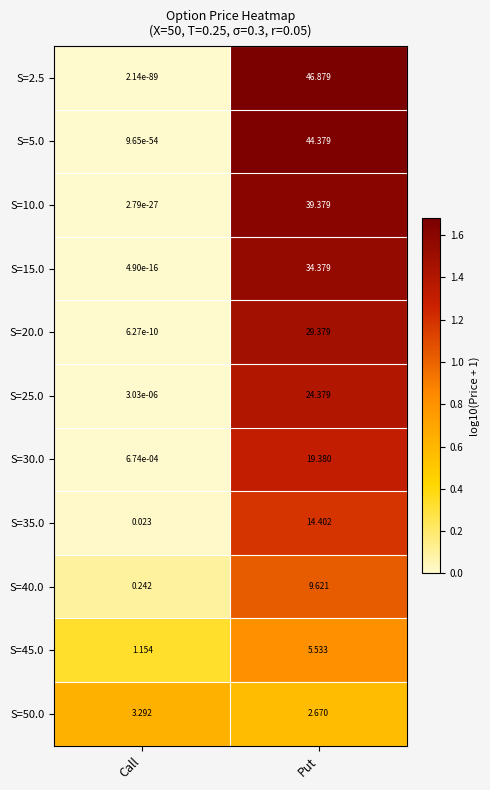

Is the value of S=30.0 at Call greater than the value of S=45.0 at Put?

No